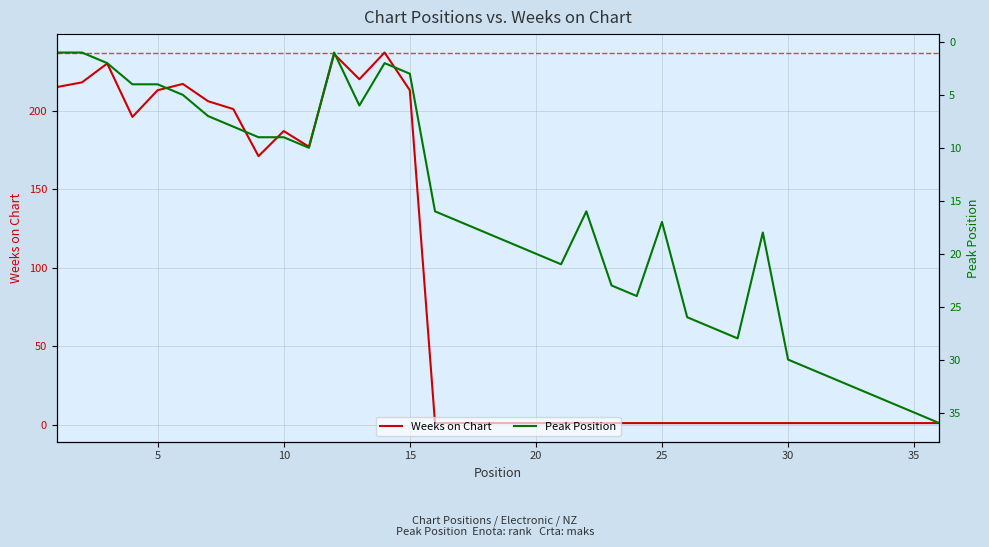

True or false: Peak Position has more than 2 points higher than both neighbors.

True